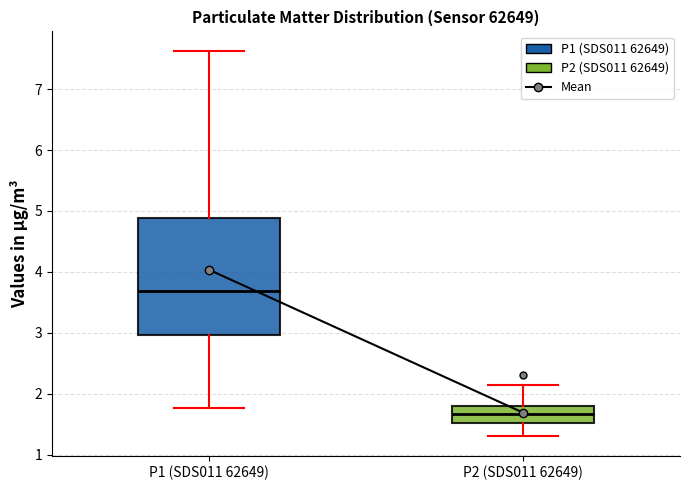

Which box's median line is the lowest?

P2 (SDS011 62649)